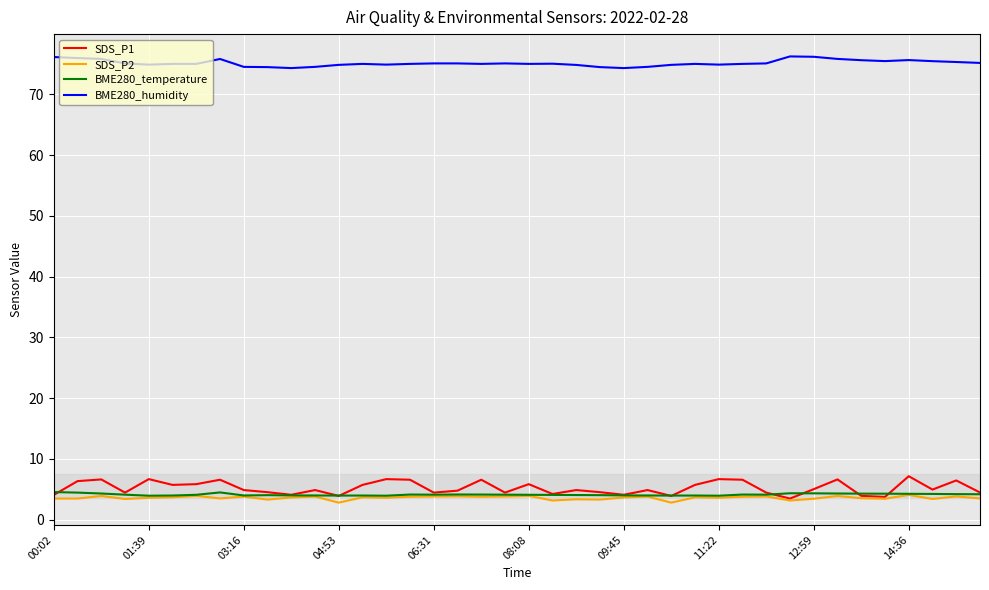

Which series has the widest spread of values?

SDS_P1